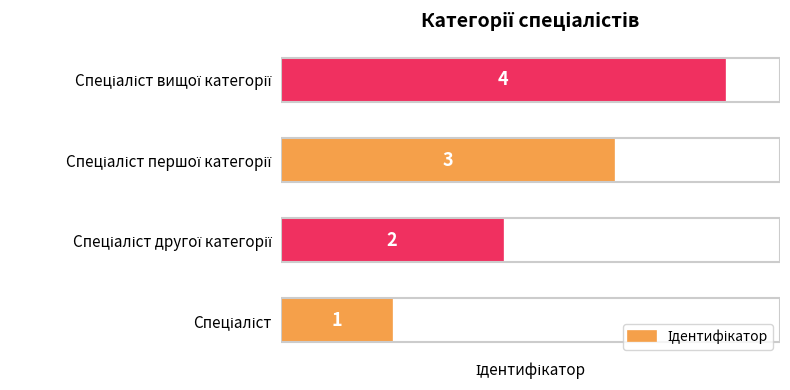

What is the sum of all values?

10